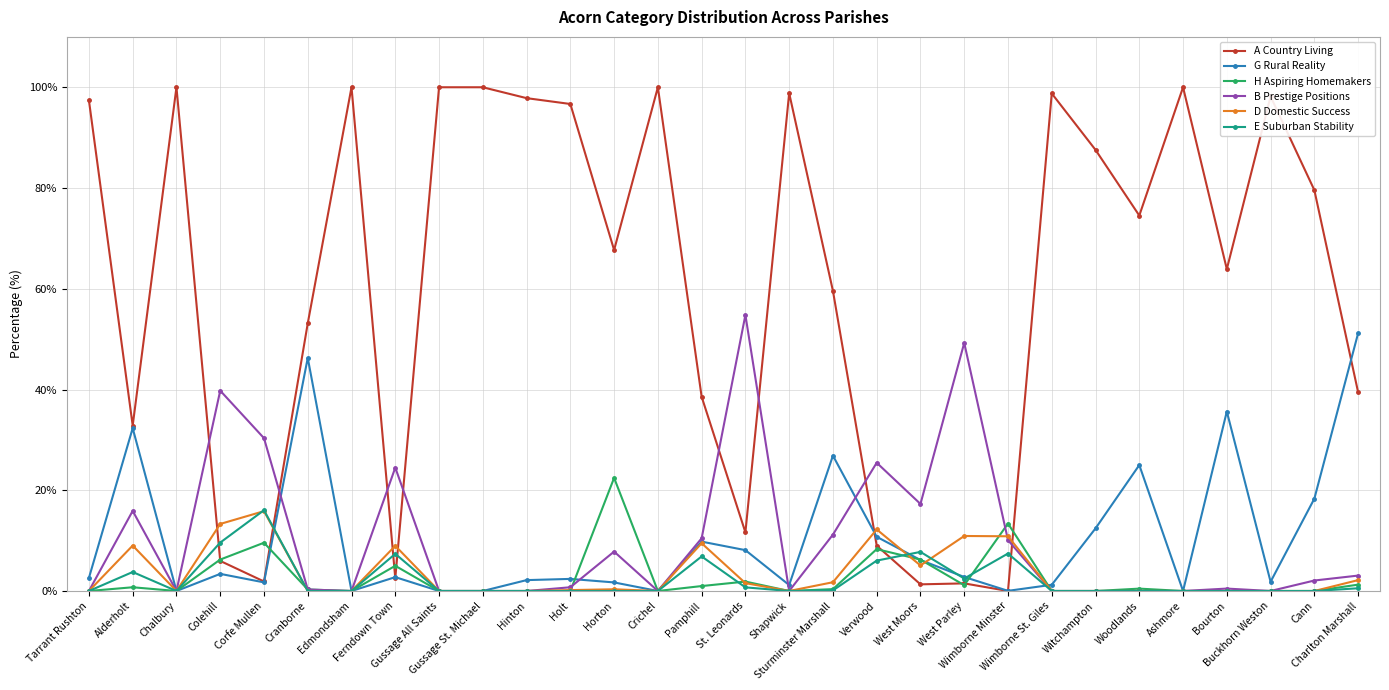

Which series has the largest total across all categories?

A Country Living